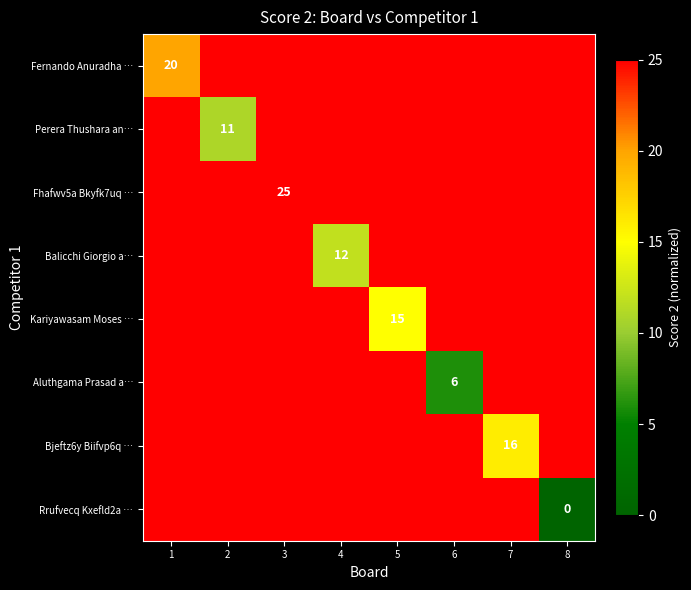

At which category does the chart reach its minimum across all series?

8